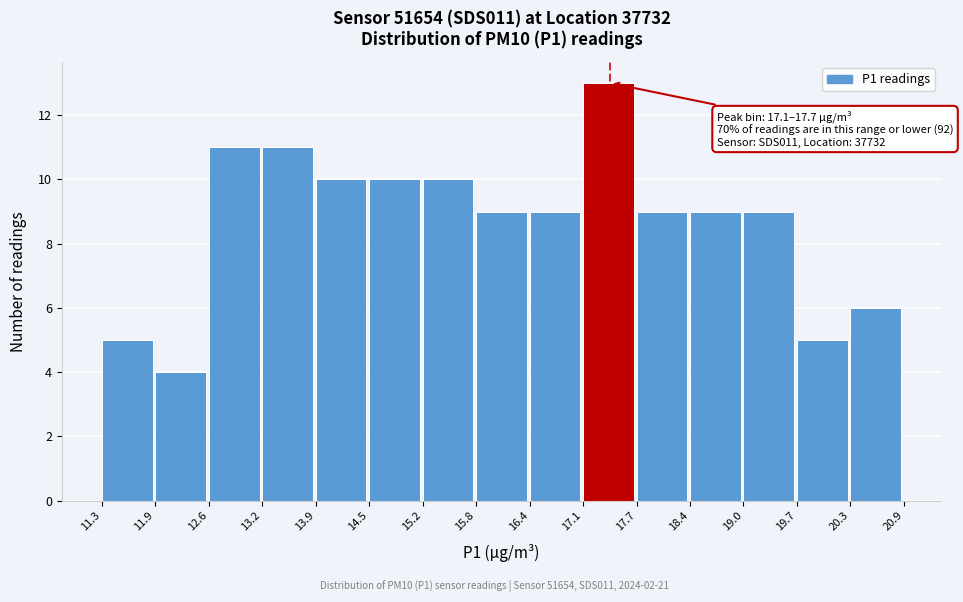

Over which range of the x-axis is the bar tallest?

17.1 to 17.7